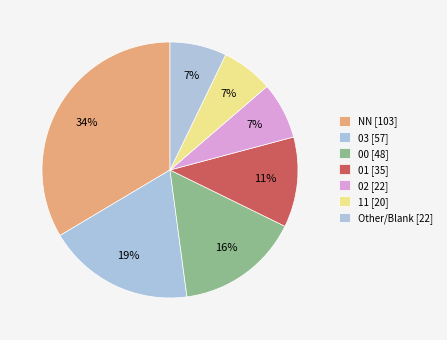

How many slices are in this pie chart?

7